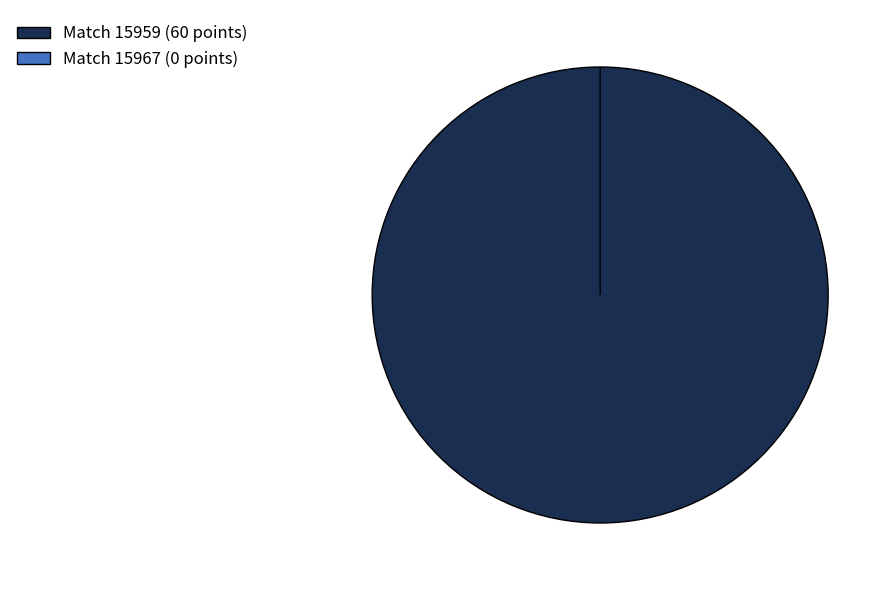

To the nearest percent, what is the average slice percentage?

50%